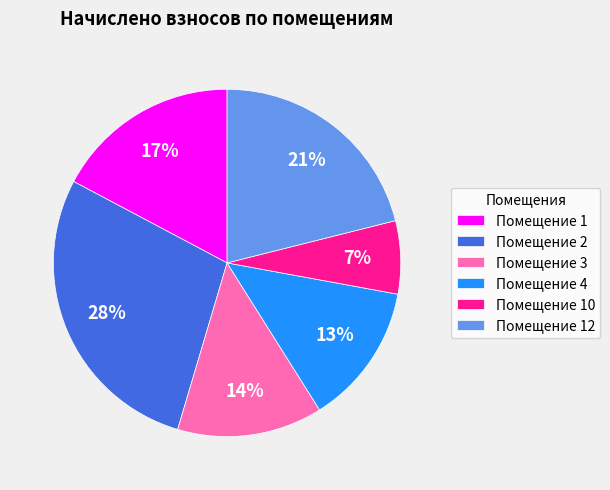

Which category has the biggest portion of the pie?

Помещение 2